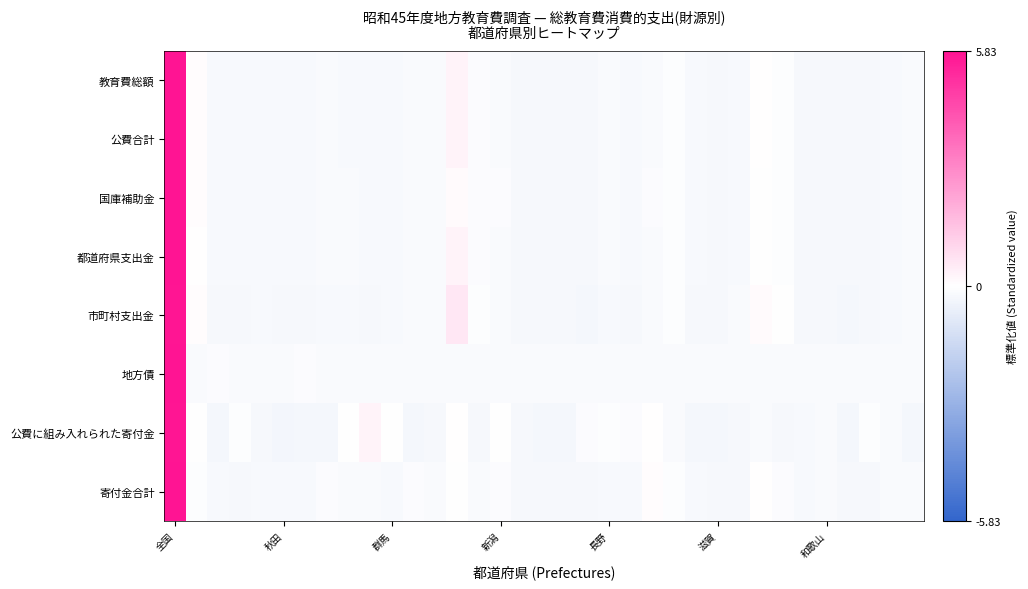

What is the smallest value displayed?

-0.3